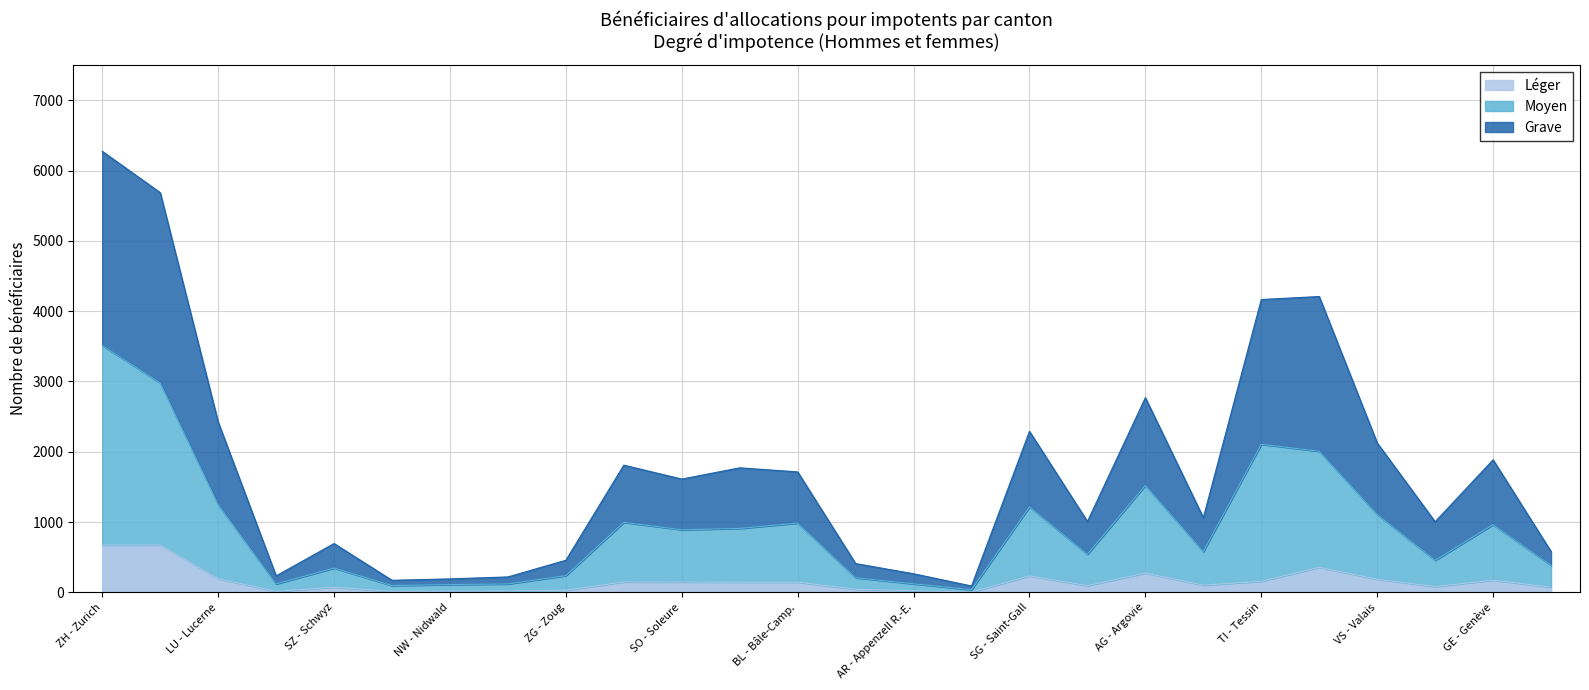

At which label does Moyen reach its peak?

ZH - Zurich